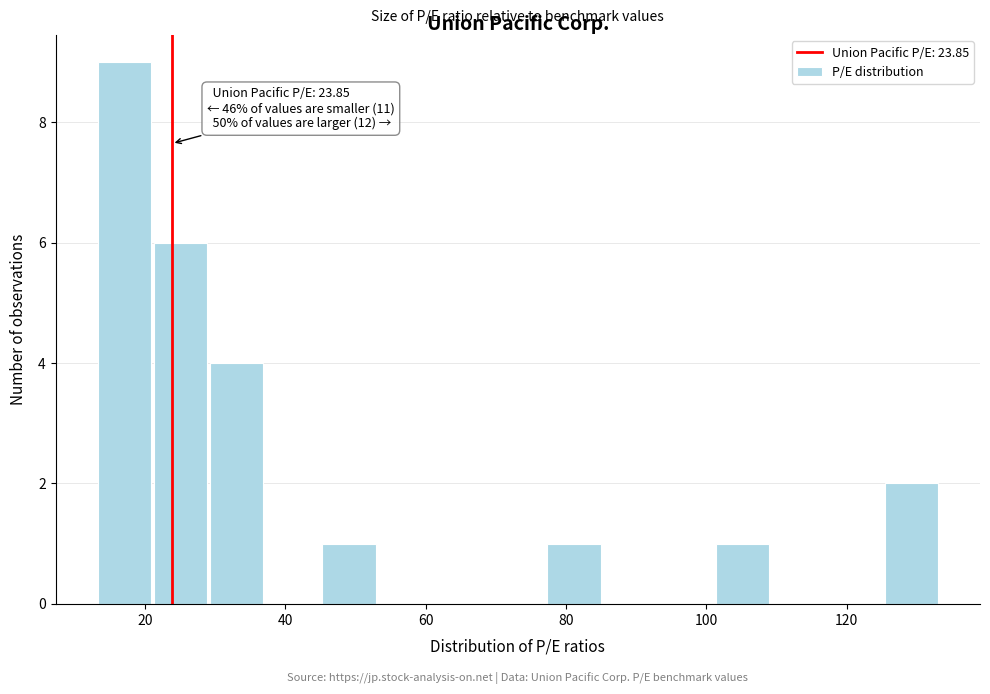

Which range on the x-axis has the tallest bar?

14 to 22